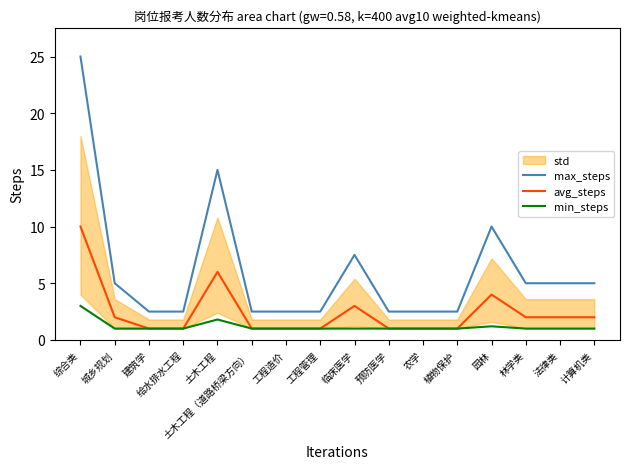

Is it true that min_steps equals 2.2 at 园林?

False